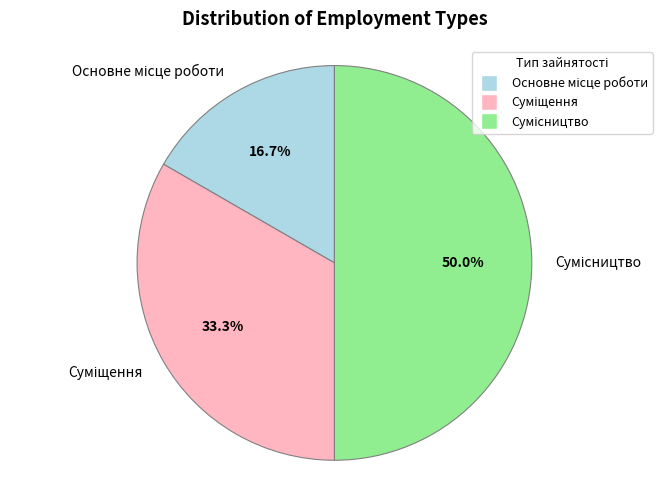

Count the number of slices in the pie.

3